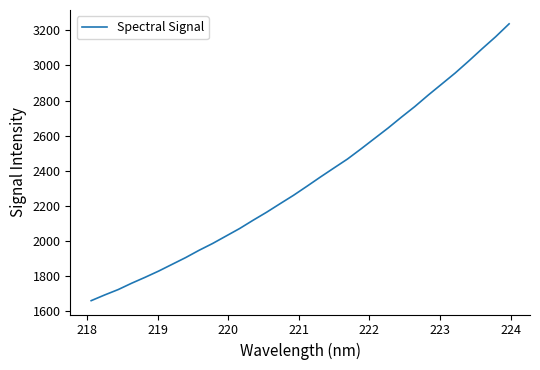

Reading right to left, extract all data points from this chart.

3237.3	3163.7	3095.6	3025.3	2957.3	2894.4	2831.6	2766.1	2705.3	2642.7	2583.6	2524.4	2466.9	2416.1	2364.8	2312.1	2260.4	2212.4	2163.7	2118.2	2071.0	2028.4	1985.8	1947.2	1905.4	1867.1	1828.6	1793.2	1759.5	1723.2	1692.5	1660.0